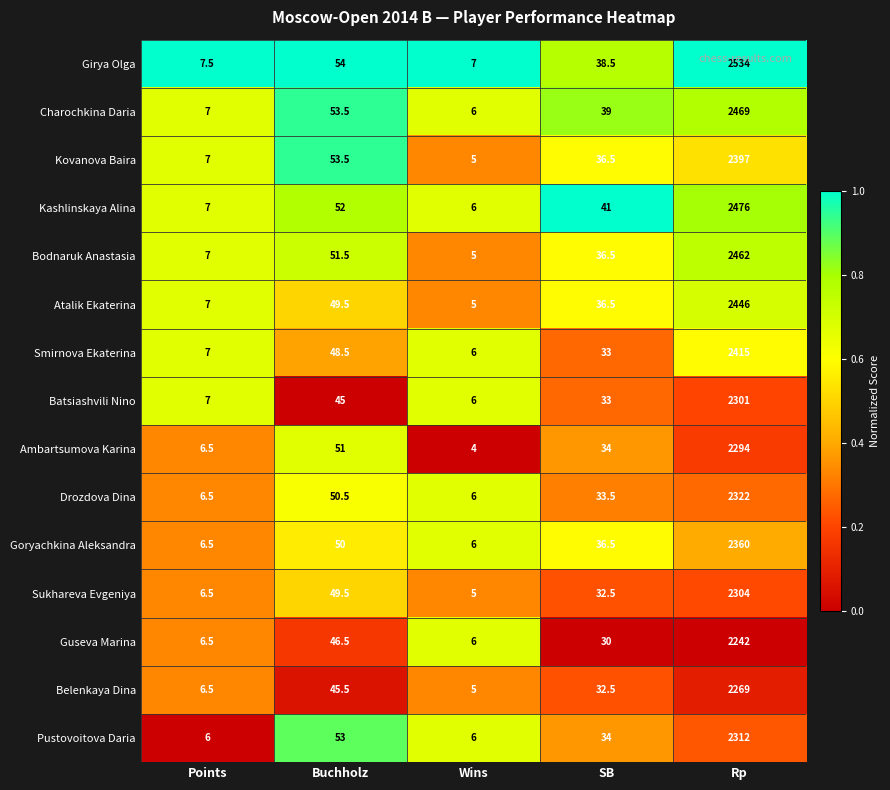

What is the greatest value displayed?

2534.0